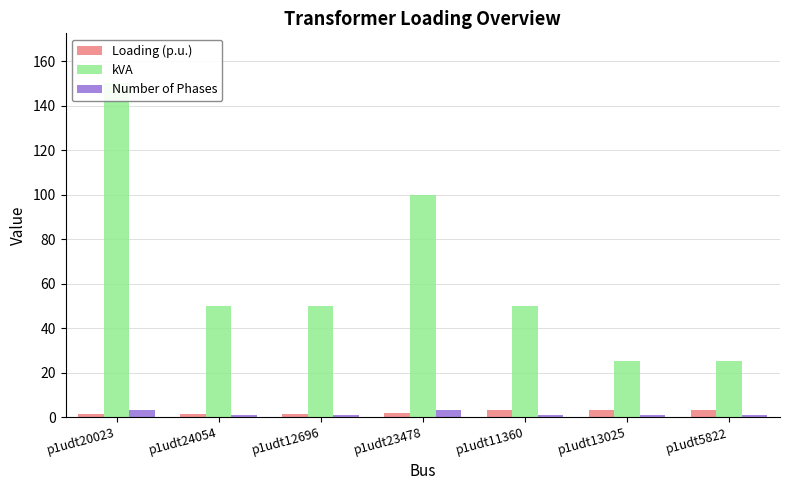

How many values in the kVA series exceed 50?

2